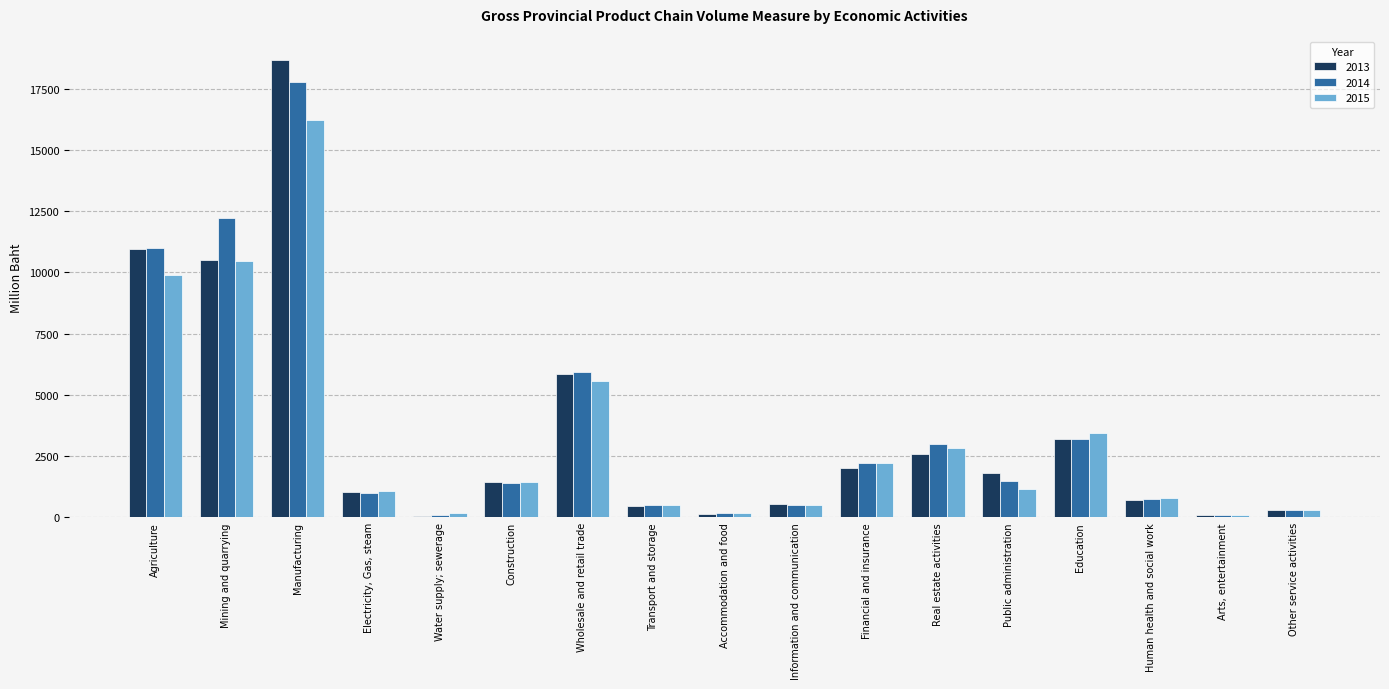

List the series in order of their peak value, highest first.

2013, 2014, 2015